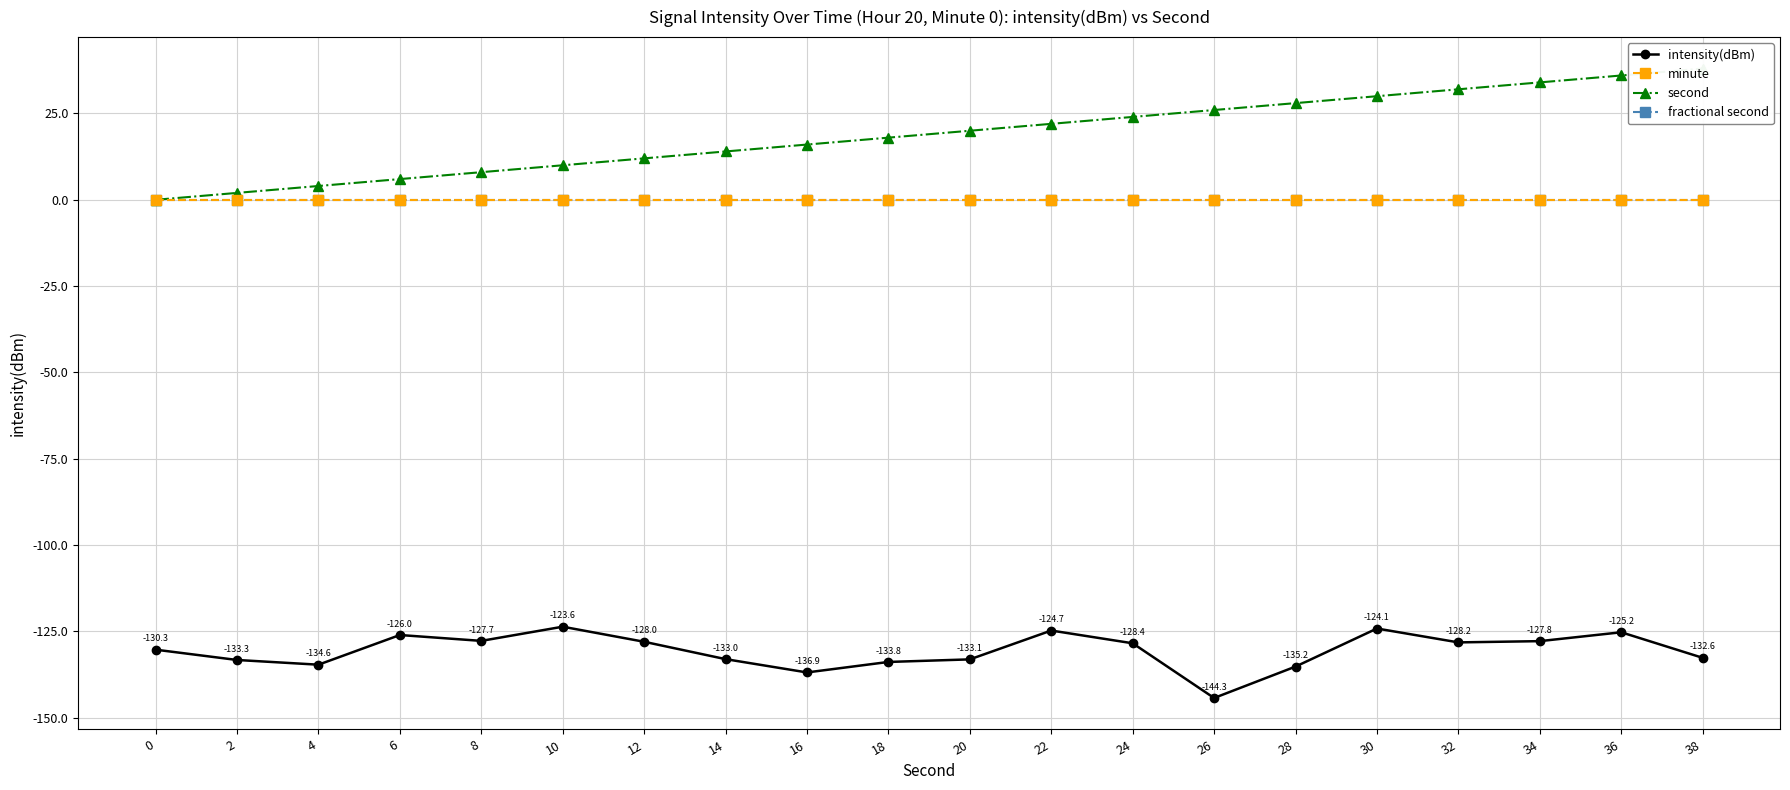

What is the difference between the second highest and second lowest values in the second series?

34.0